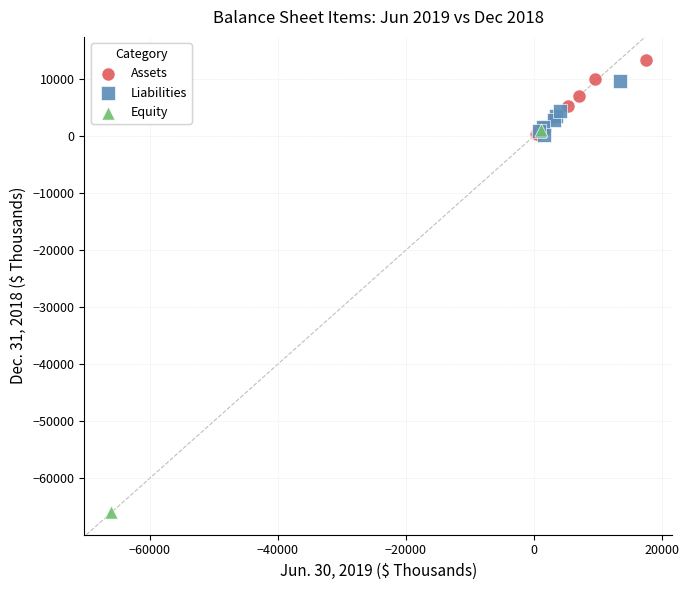

Which series reaches the minimum Y coordinate?

Equity